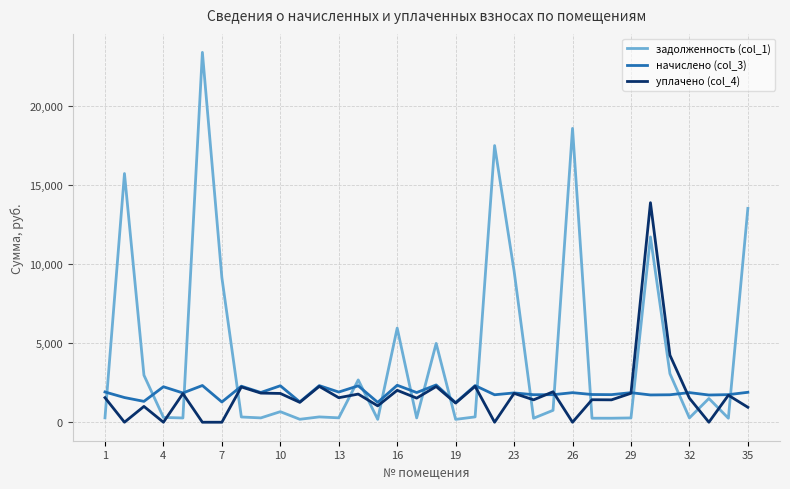

What is the difference between the second highest and second lowest values in the начислено (col_3) series?

1080.3